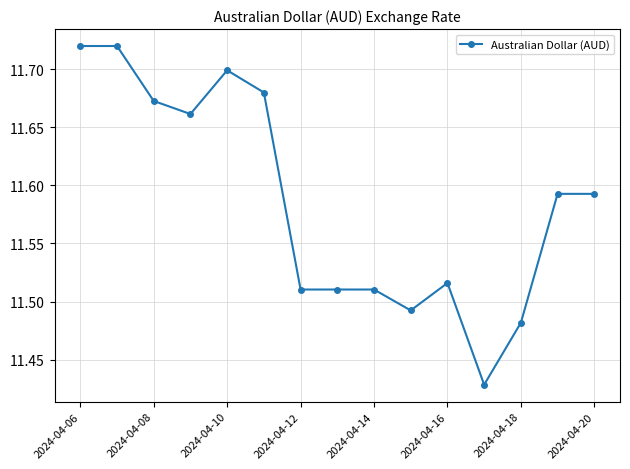

What is the sum of all values?

173.8